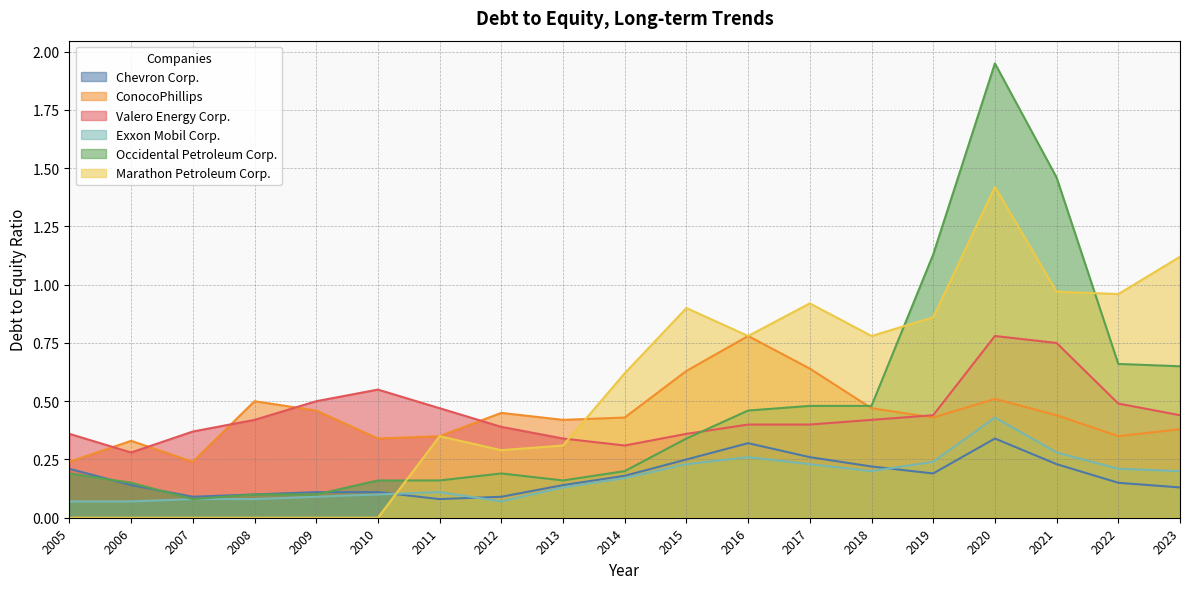

What is the total value across all series at 2016?

3.0